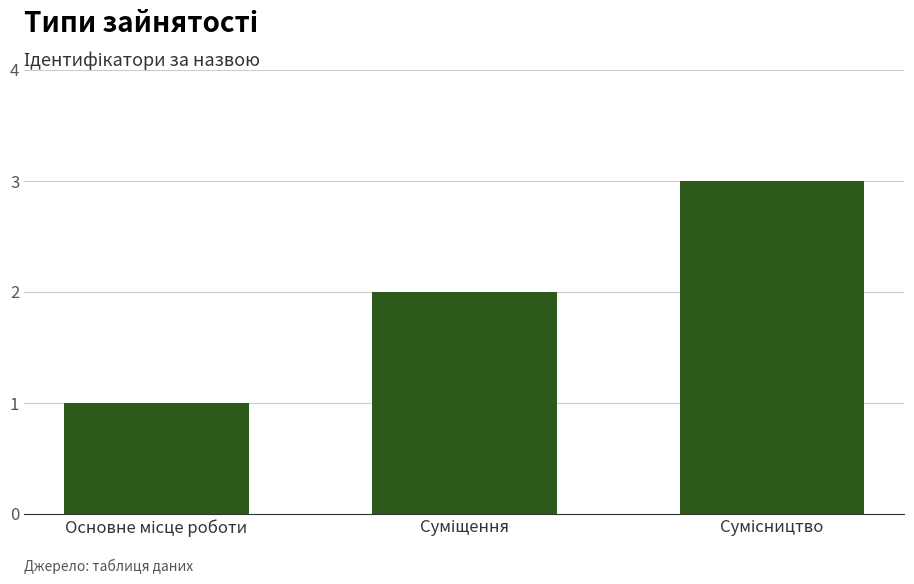

How many data points does each series have?

3